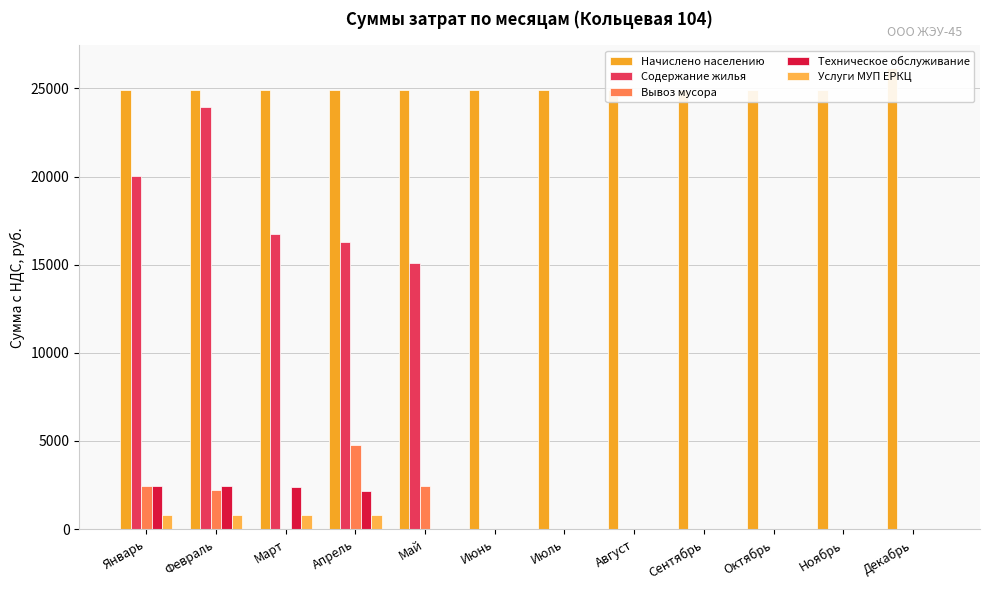

Which series has the largest range (max minus min)?

Содержание жилья